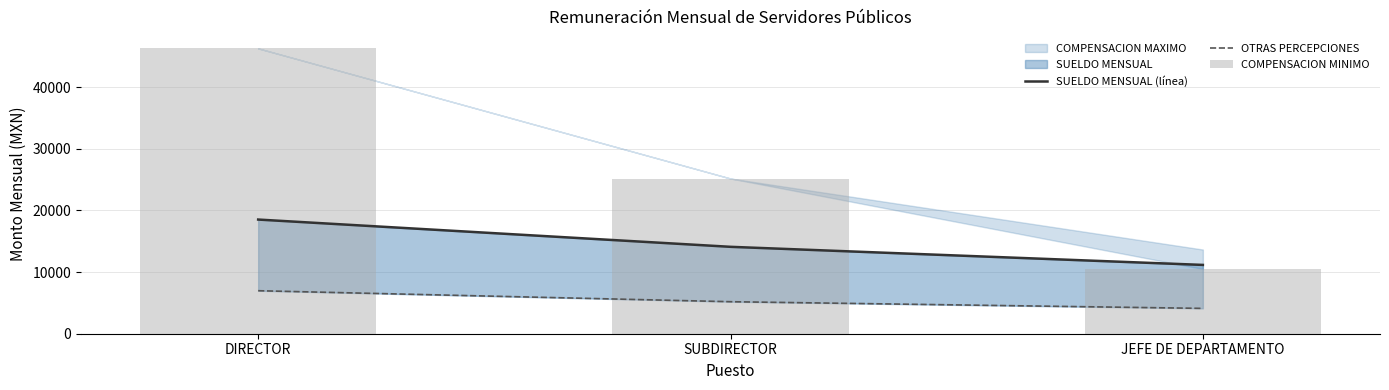

The OTRAS PERCEPCIONES series shows 5683.0 at JEFE DE DEPARTAMENTO. True or false?

False